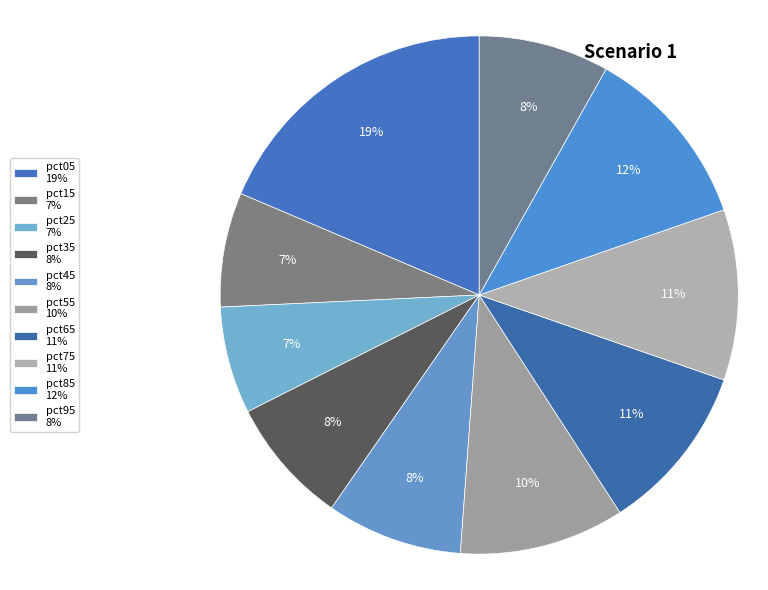

Which slice is the largest?

pct05